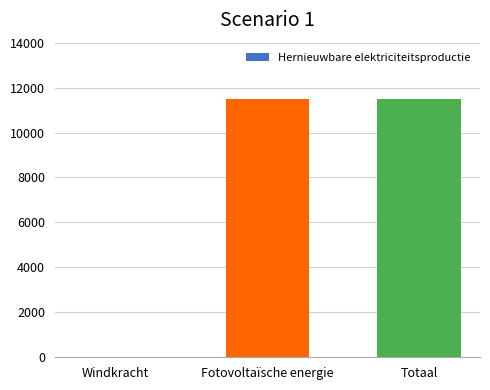

Is it true that the value at Totaal is 3666.7?

False